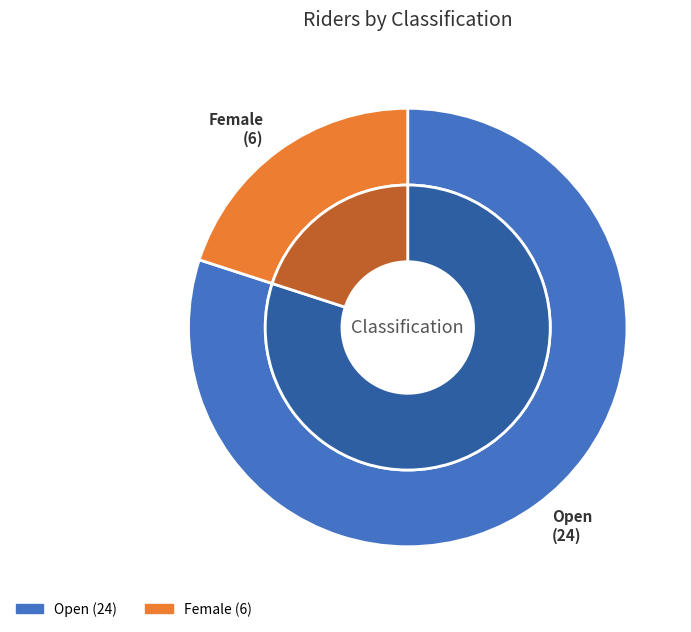

True or false: Open accounts for 90% of the total.

False